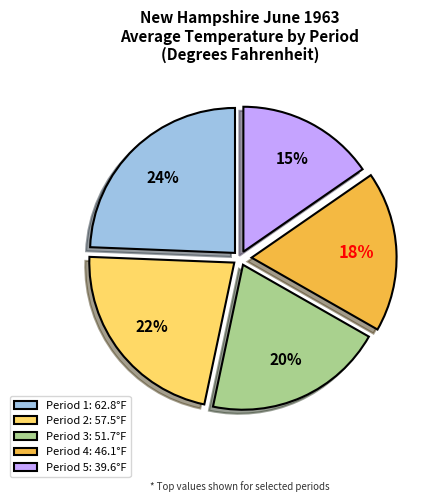

How many segments does this pie chart have?

5